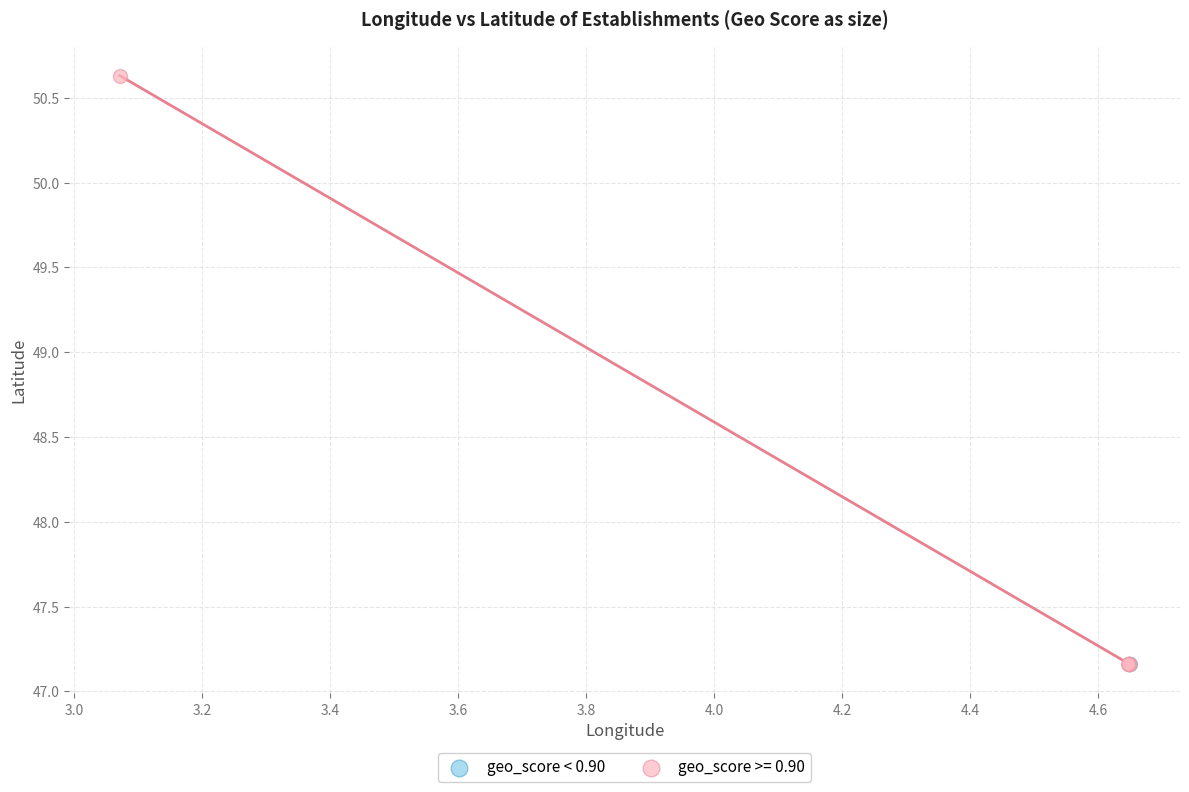

Which series reaches the maximum Y coordinate?

geo_score >= 0.90